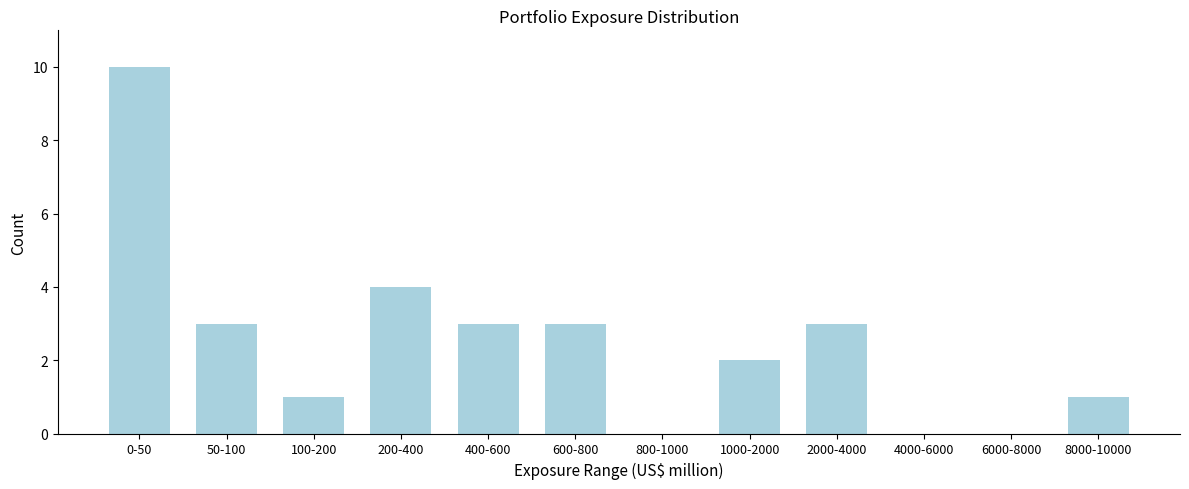

Reading left to right, list all the values displayed in this chart.

0-50=10	50-100=3	100-200=1	200-400=4	400-600=3	600-800=3	800-1000=0	1000-2000=2	2000-4000=3	4000-6000=0	6000-8000=0	8000-10000=1